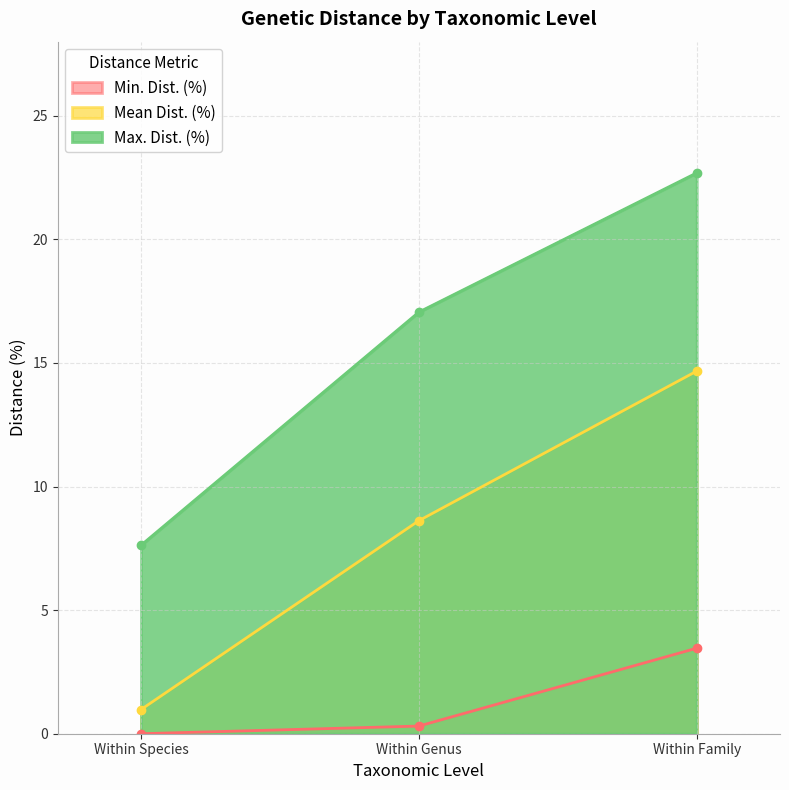

The value of Max. Dist. (%) at Within Genus is 8.2. True or false?

False